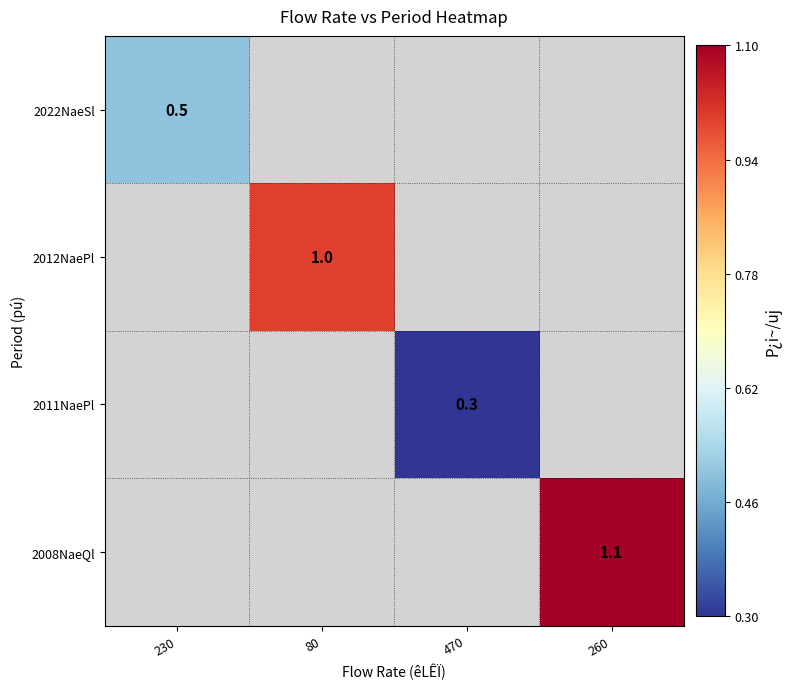

Is it true that 2008NaeQl equals 0.6 at 260?

False